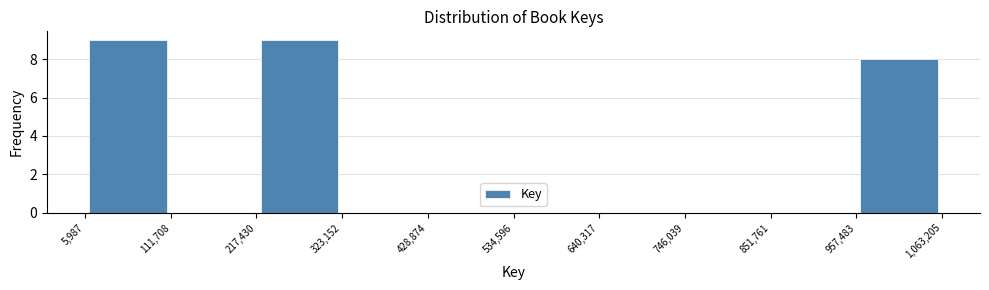

Reading left to right, list every bar in this chart as the range it spans on the x-axis followed by its height. The values are not printed on the chart, so give them approximately, as read against the axis.

5,987 to 111,708: 9
111,708 to 217,430: 0
217,430 to 323,152: 9
323,152 to 428,874: 0
428,874 to 534,596: 0
534,596 to 640,317: 0
640,317 to 746,039: 0
746,039 to 851,761: 0
851,761 to 957,483: 0
957,483 to 1,063,205: 8